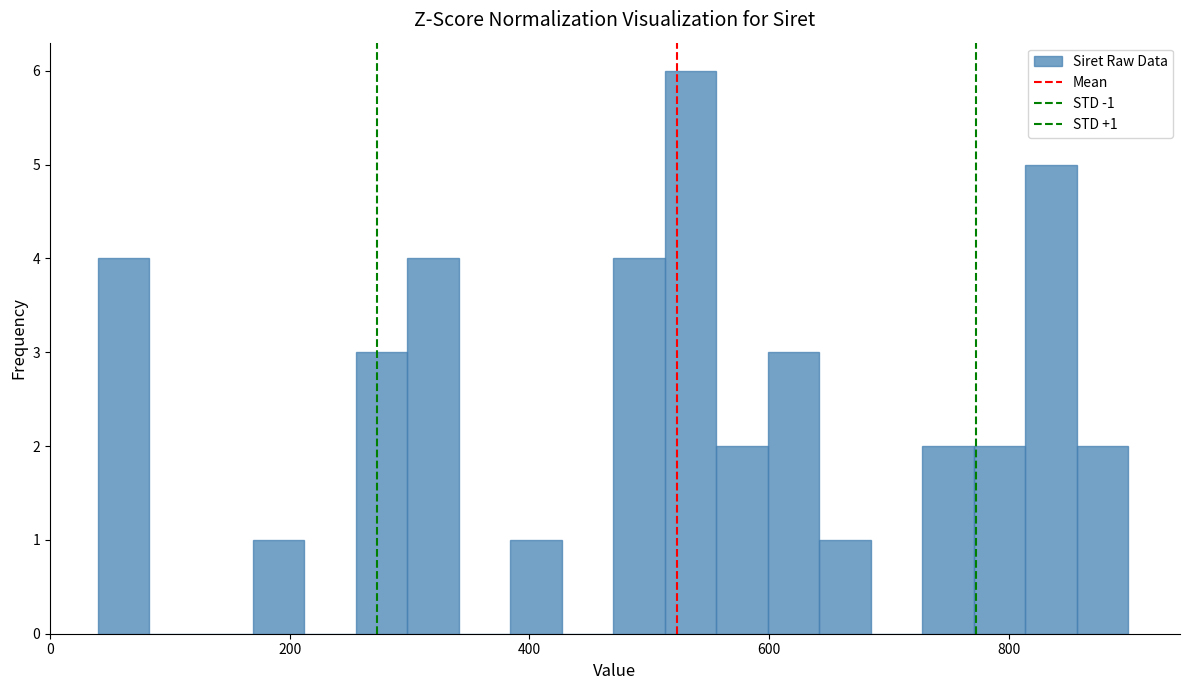

Around what value on the x-axis is the tallest bar? Give the approximate position of its centre, as read against the axis.

540